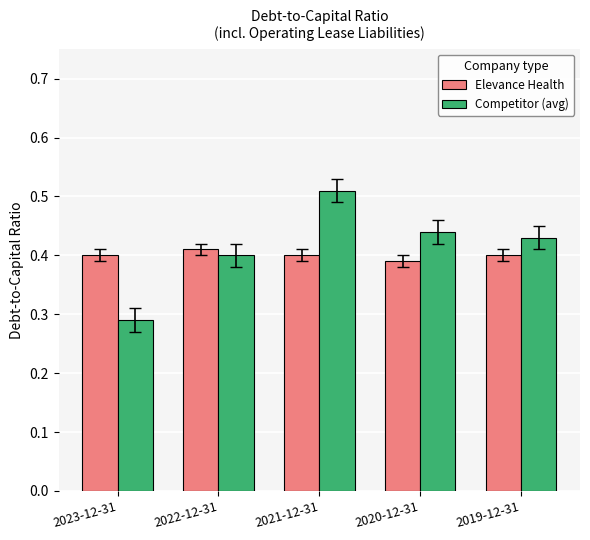

Is the value of Competitor (avg) at 2020-12-31 greater than the value of Elevance Health at 2021-12-31?

Yes